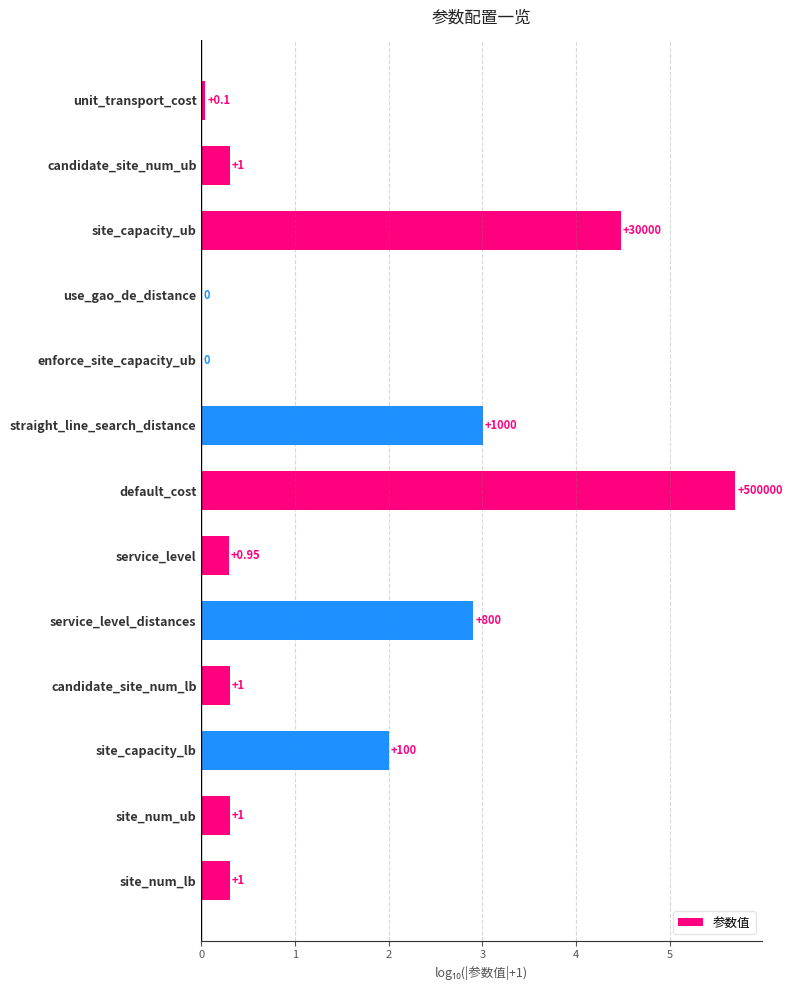

Rank the categories by value from highest to lowest.

default_cost, site_capacity_ub, straight_line_search_distance, service_level_distances, site_capacity_lb, site_num_lb, site_num_ub, candidate_site_num_lb, candidate_site_num_ub, service_level, unit_transport_cost, enforce_site_capacity_ub, use_gao_de_distance